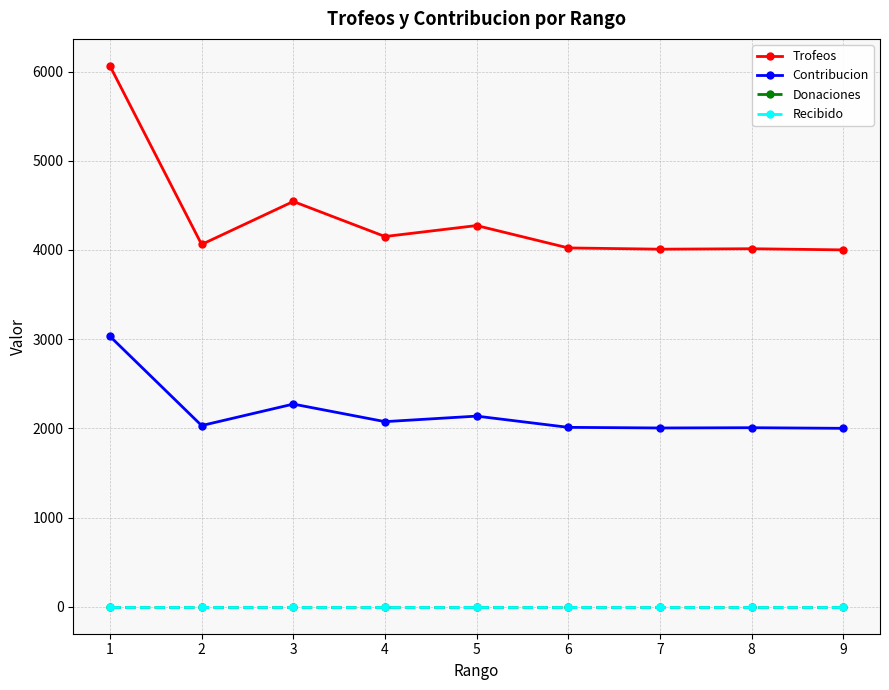

Reading left to right, list all the values displayed in this chart.

Trofeos: 6064	4062	4544	4151	4274	4023	4009	4014	4001
Contribucion: 3032	2031	2272	2075	2137	2011	2004	2007	2000
Donaciones: 0	0	0	0	0	0	0	0	0
Recibido: 0	0	0	0	0	0	0	0	0